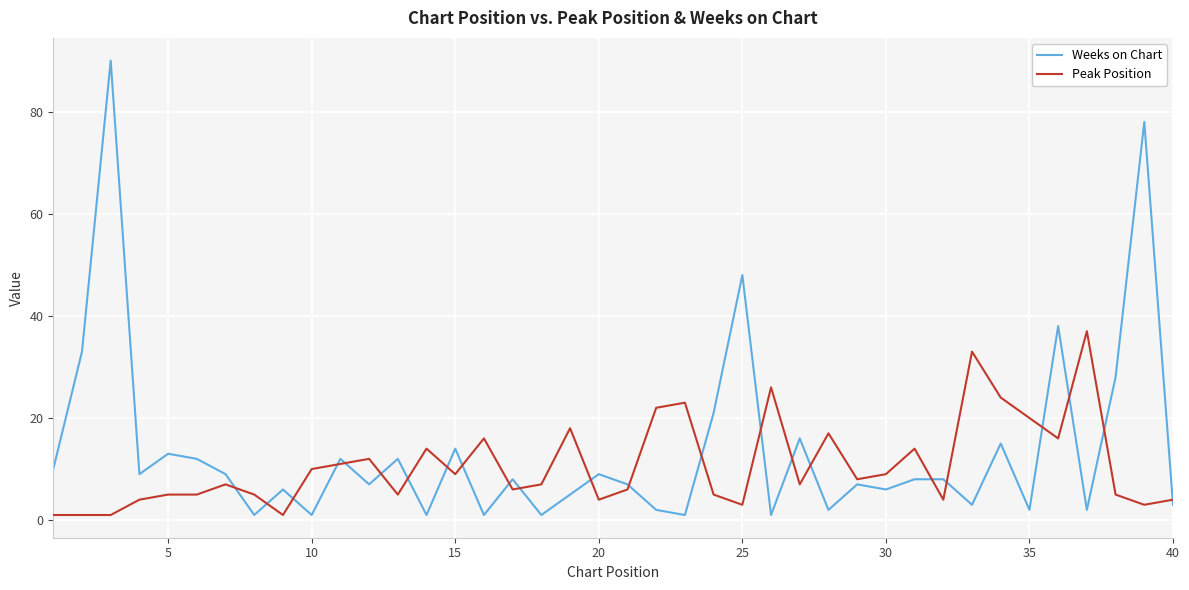

What is the difference between the maximum and minimum values in the Peak Position series?

36